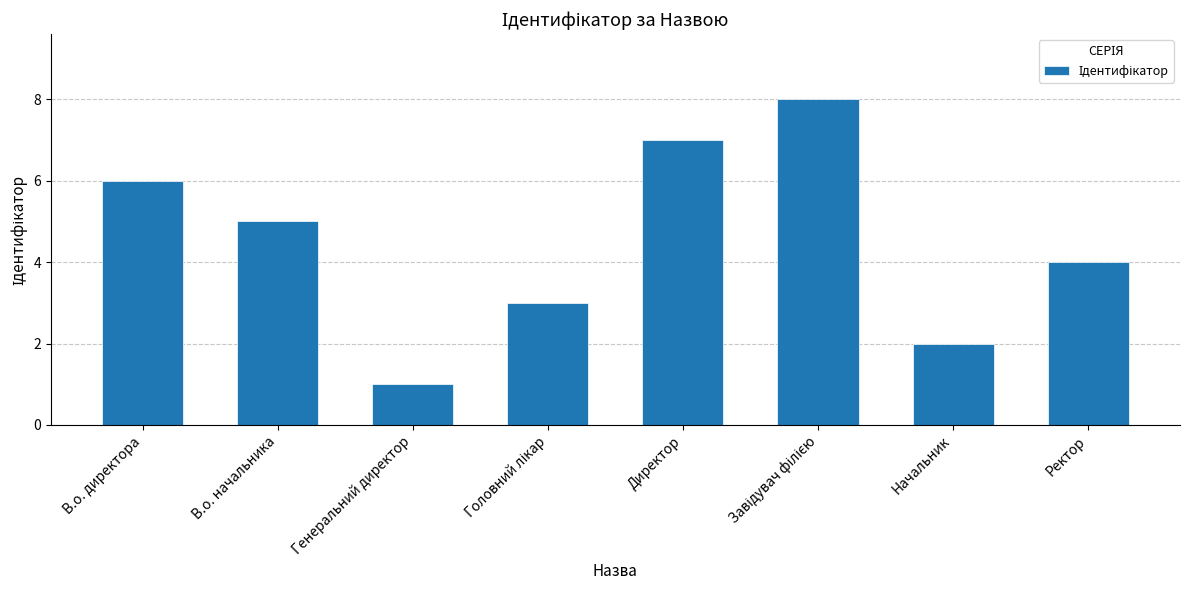

What is the difference between the maximum and second lowest values?

6